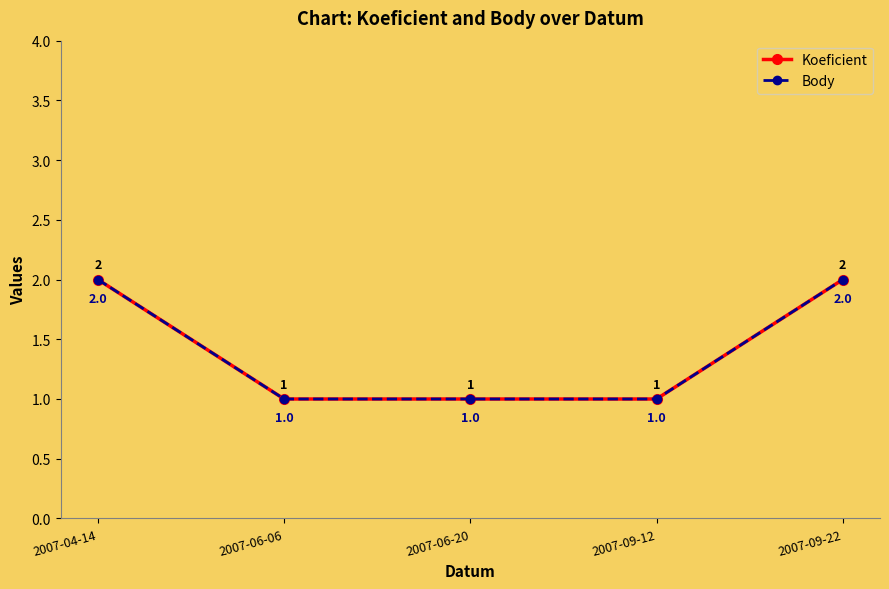

Which label corresponds to the smallest value in the chart?

2007-06-06